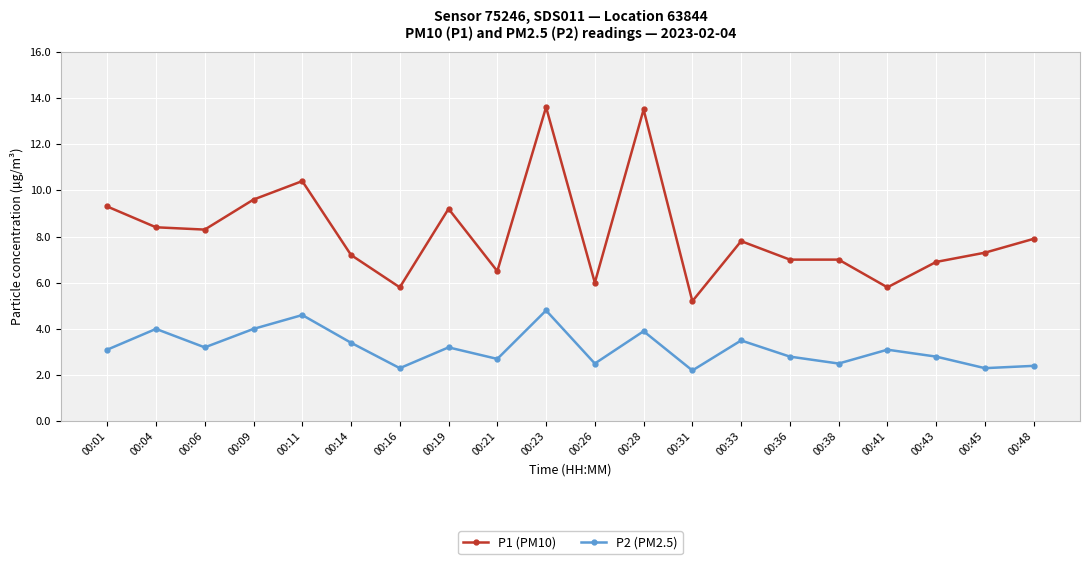

True or false: P1 (PM10) and P2 (PM2.5) cross at least once.

False